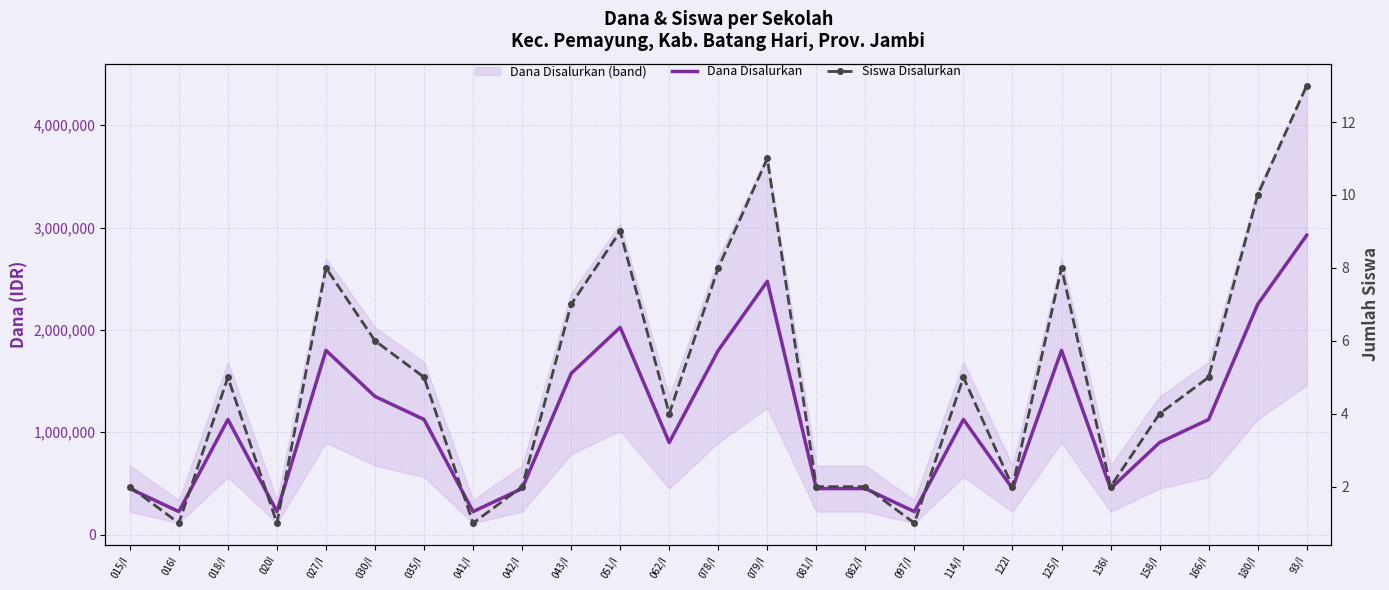

Between 018/I and 062/I, which series saw the biggest shift?

Dana Disalurkan